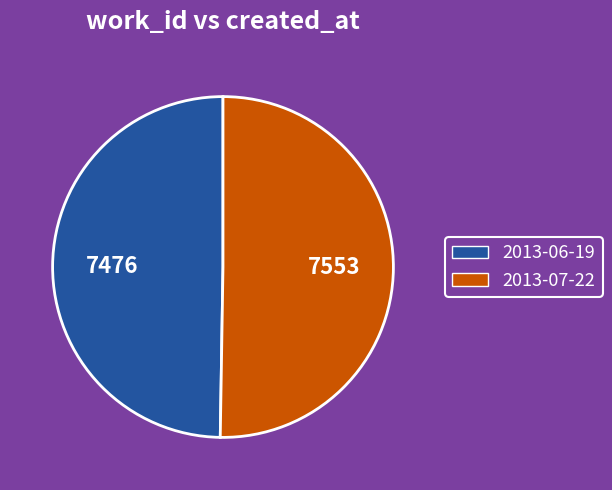

Does any single category account for the majority?

Yes